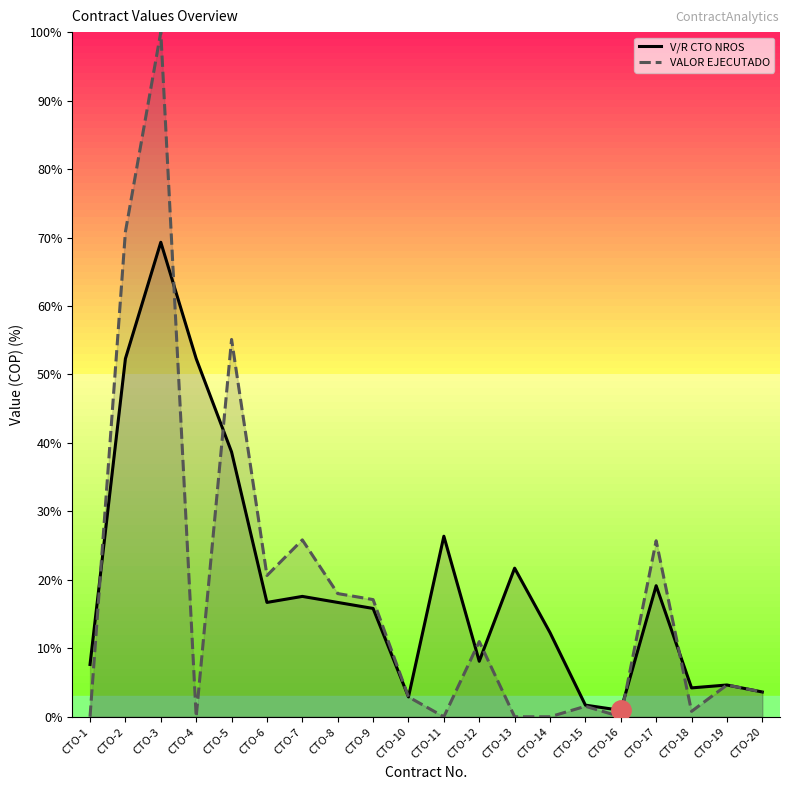

Where do VALOR EJECUTADO and V/R CTO NROS first cross each other?

CTO-1 and CTO-2